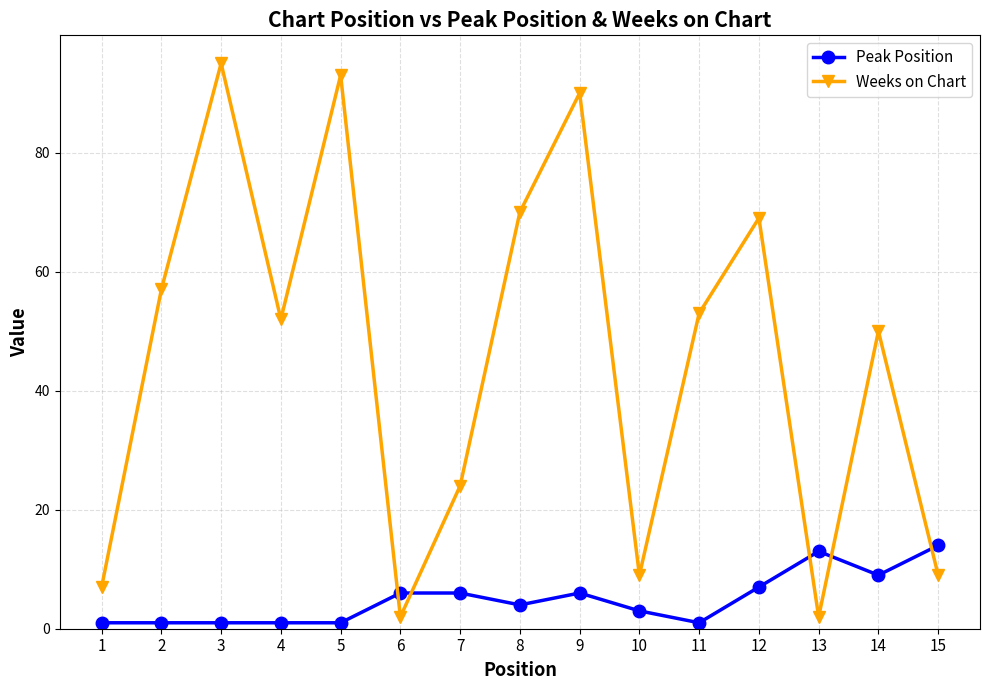

Reading right to left, list all the values displayed in this chart.

Peak Position: 14	9	13	7	1	3	6	4	6	6	1	1	1	1	1
Weeks on Chart: 9	50	2	69	53	9	90	70	24	2	93	52	95	57	7